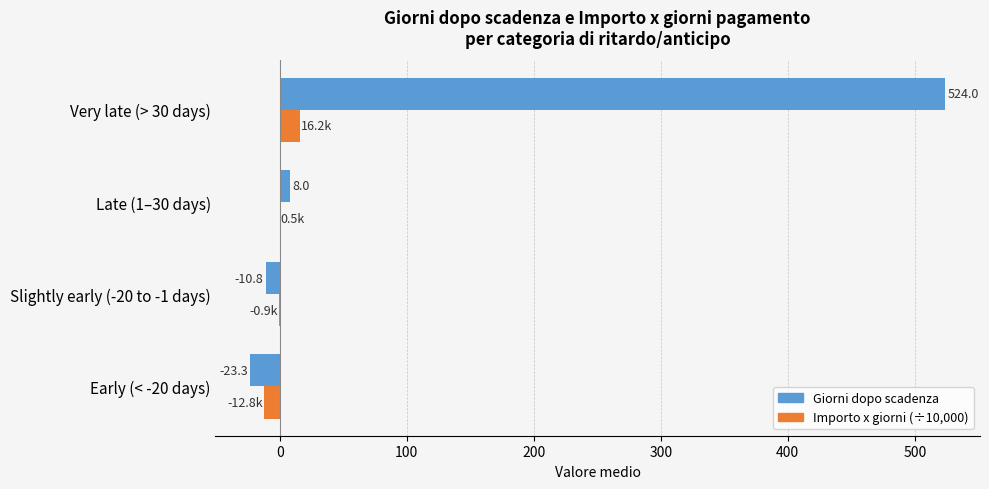

At which category is the sum across all series the highest?

Very late (> 30 days)